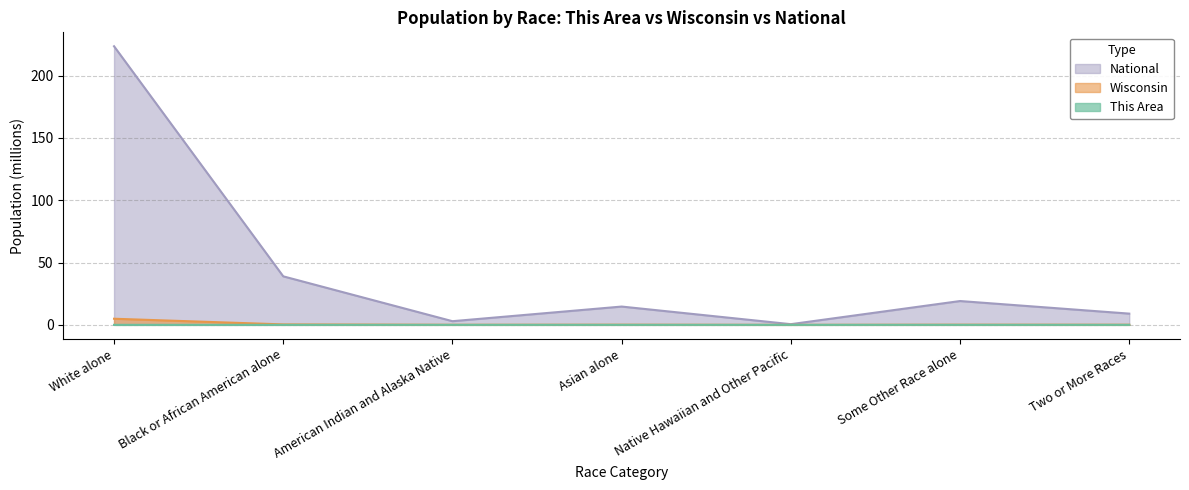

Reading left to right, what are all the values shown in this chart?

This Area: White alone=0.0	Black or African American alone=0.0	American Indian and Alaska Native=0.0	Asian alone=0.0	Native Hawaiian and Other Pacific=0.0	Some Other Race alone=0.0	Two or More Races=0.0
Wisconsin: White alone=4.9	Black or African American alone=0.4	American Indian and Alaska Native=0.1	Asian alone=0.1	Native Hawaiian and Other Pacific=0.0	Some Other Race alone=0.1	Two or More Races=0.1
National: White alone=223.6	Black or African American alone=38.9	American Indian and Alaska Native=2.9	Asian alone=14.7	Native Hawaiian and Other Pacific=0.5	Some Other Race alone=19.1	Two or More Races=9.0